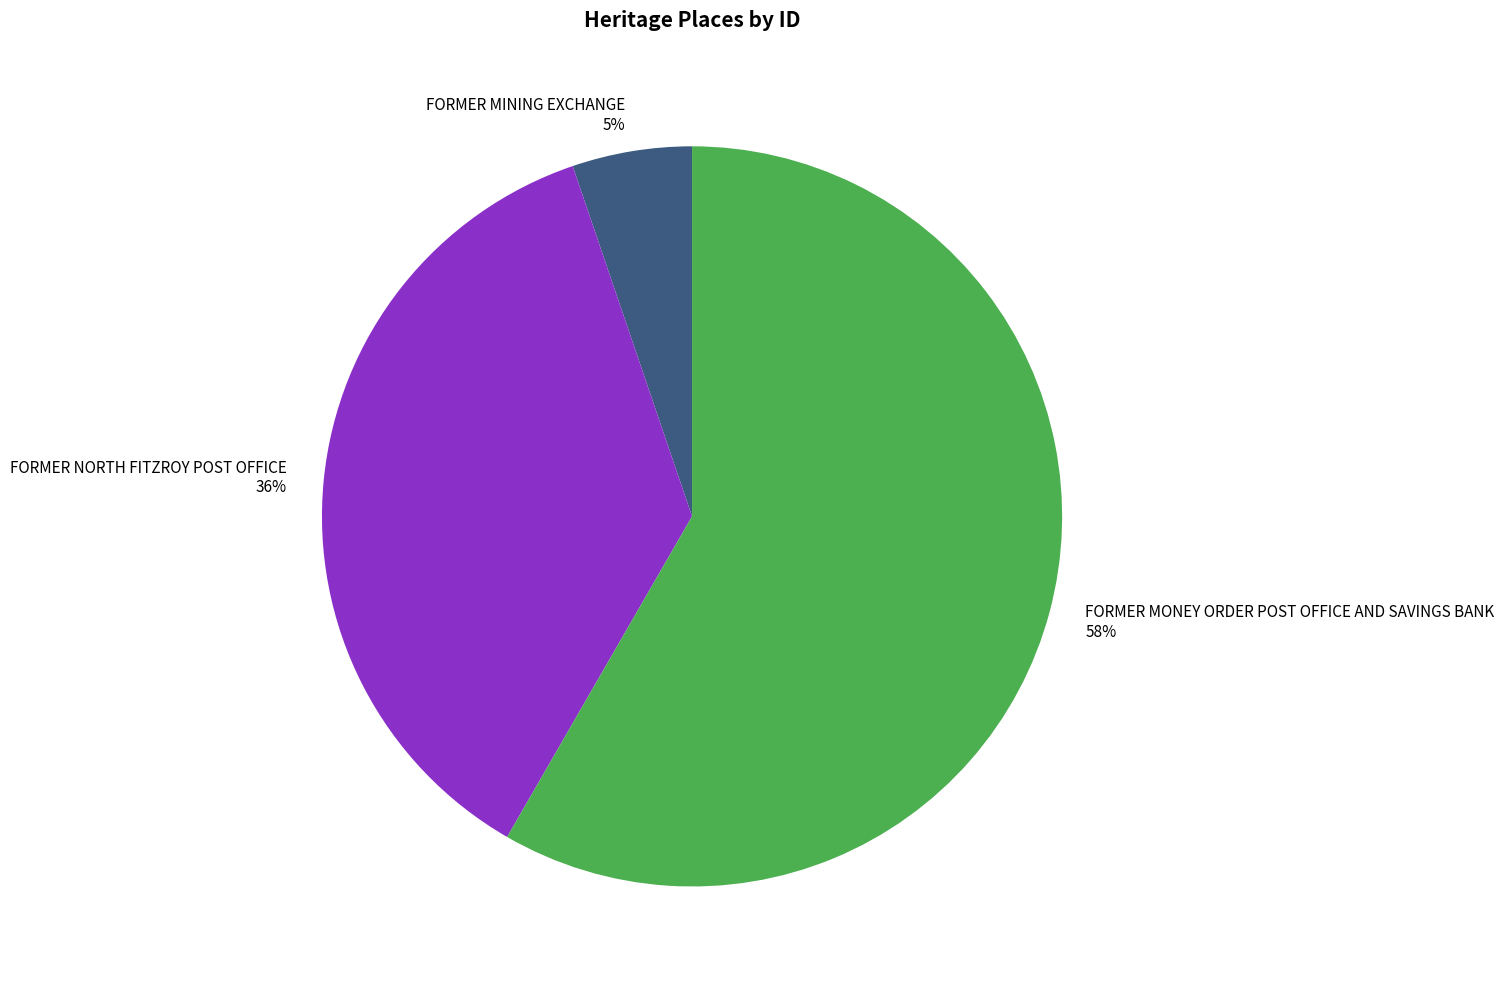

To the nearest percent, what percentage of the pie is FORMER NORTH FITZROY POST OFFICE?

36%